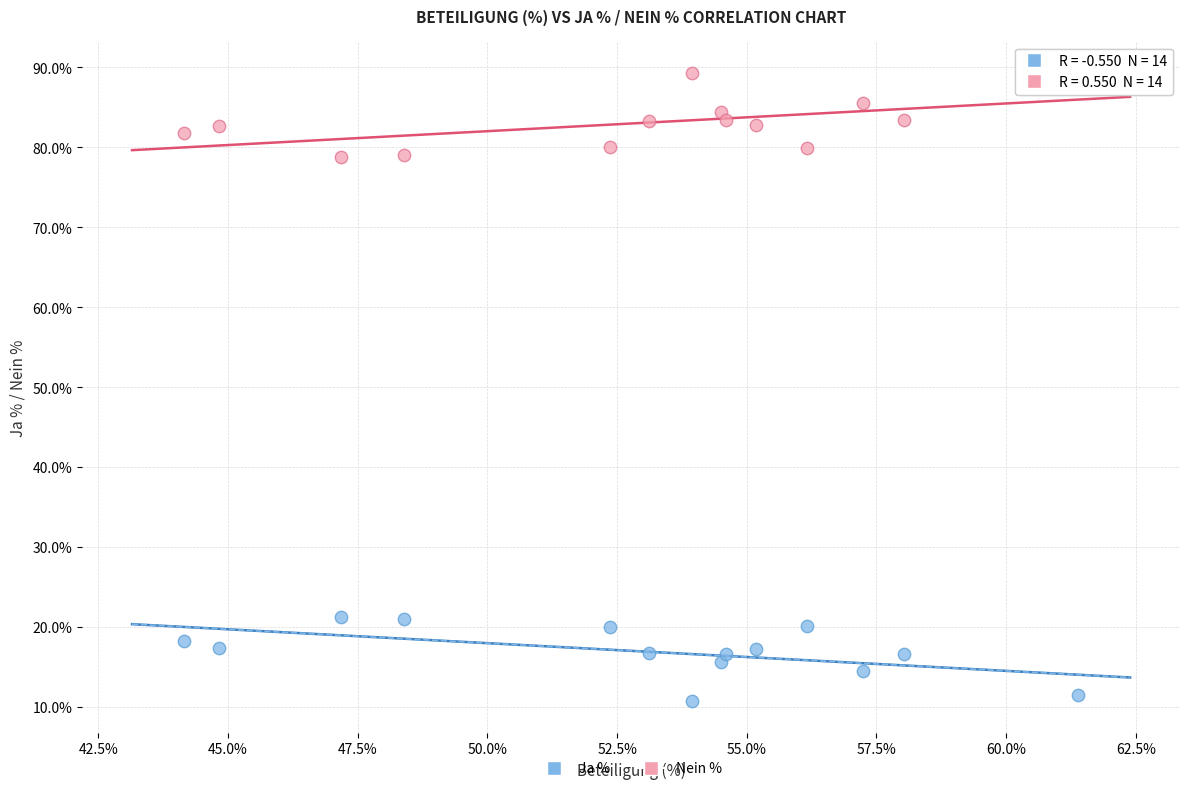

What is the X range (max minus min) for the scatter plot?

17.2